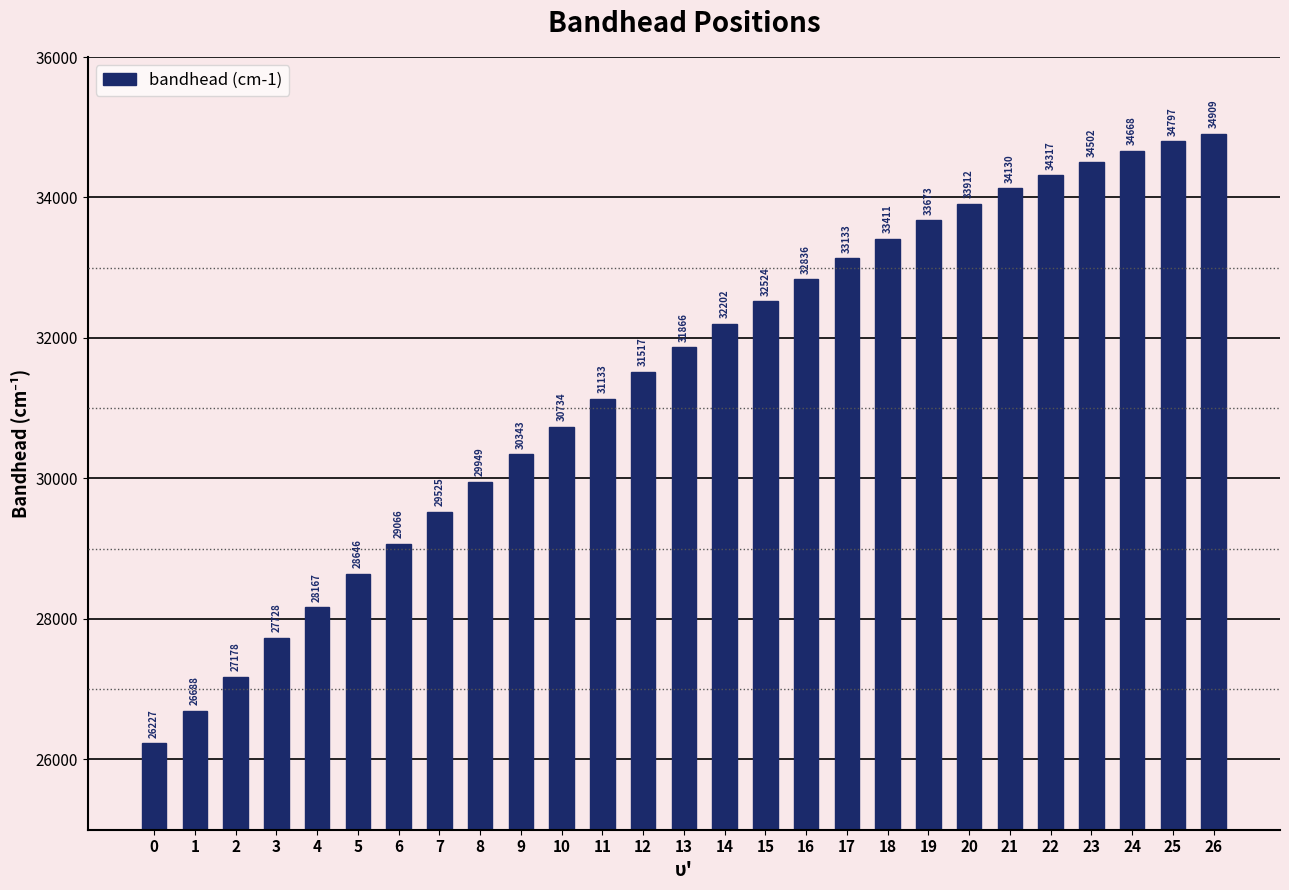

What is the value of the 3rd bar from the left?

27178.6